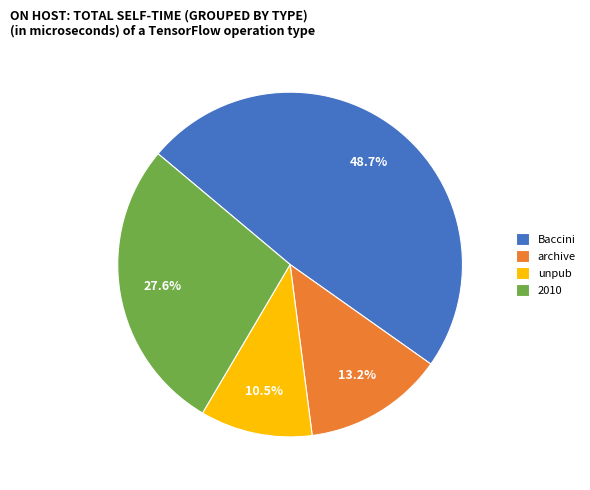

Does Baccini represent more than half of the total?

No